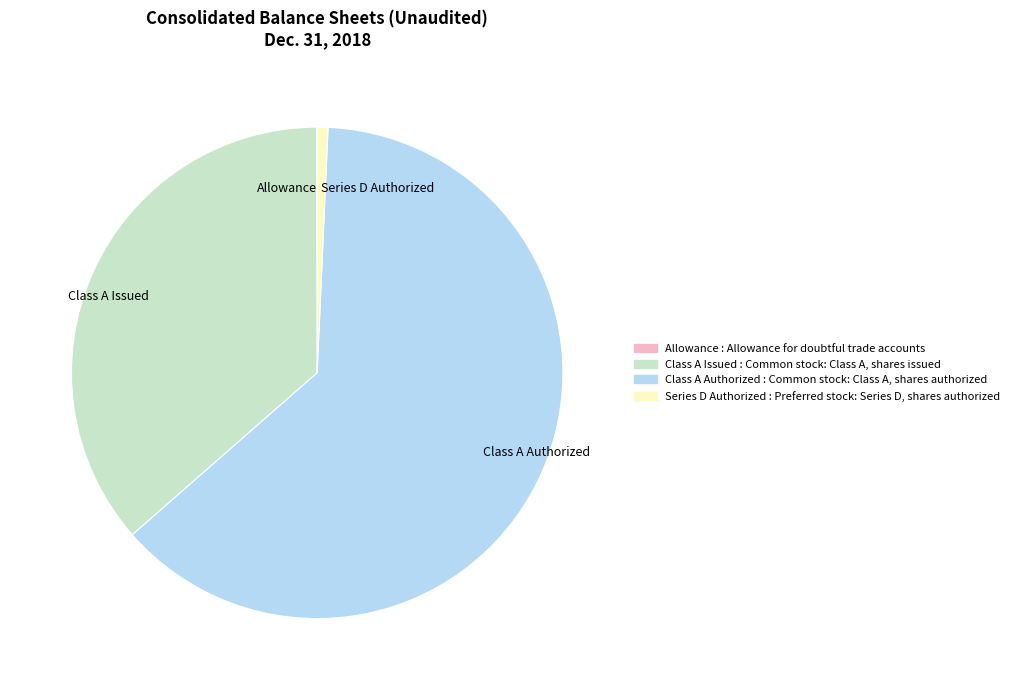

Is there a majority slice in this chart?

Yes